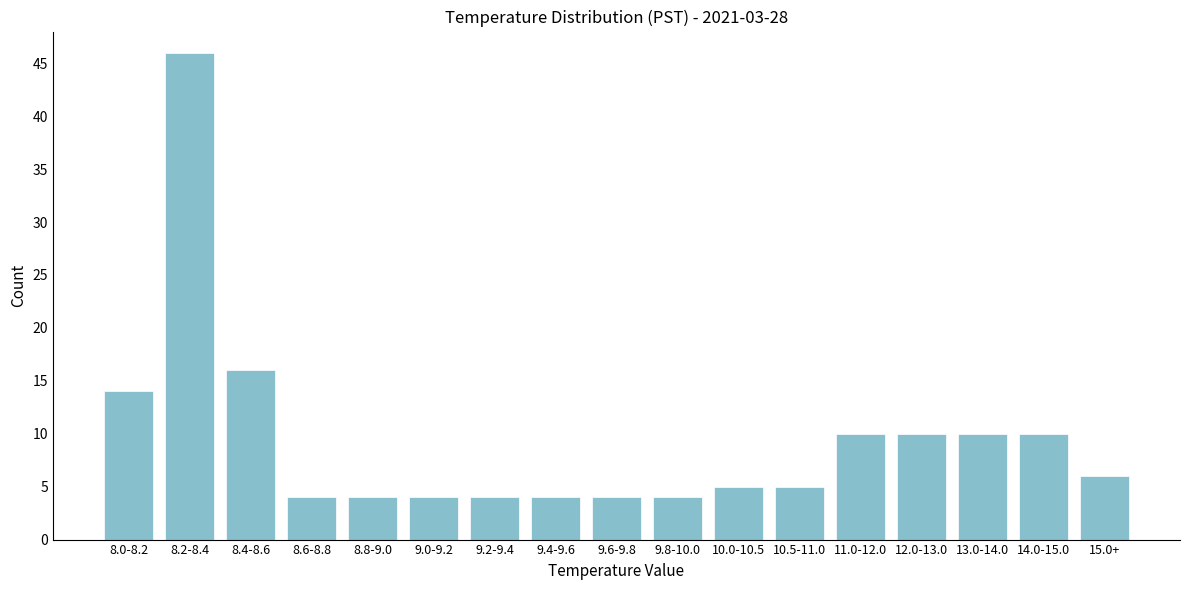

Reading left to right, transcribe all the data shown in this chart.

8.0-8.2=14	8.2-8.4=46	8.4-8.6=16	8.6-8.8=4	8.8-9.0=4	9.0-9.2=4	9.2-9.4=4	9.4-9.6=4	9.6-9.8=4	9.8-10.0=4	10.0-10.5=5	10.5-11.0=5	11.0-12.0=10	12.0-13.0=10	13.0-14.0=10	14.0-15.0=10	15.0+=6